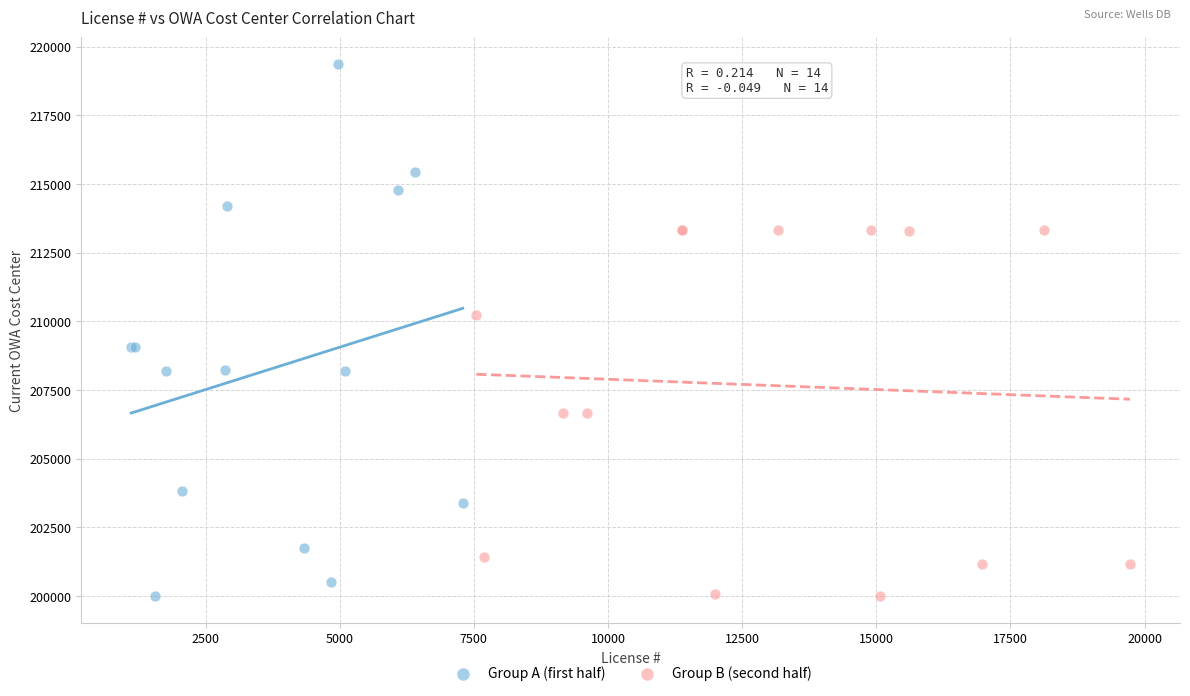

Which series has the largest Y range (max minus min)?

Group A (first half)